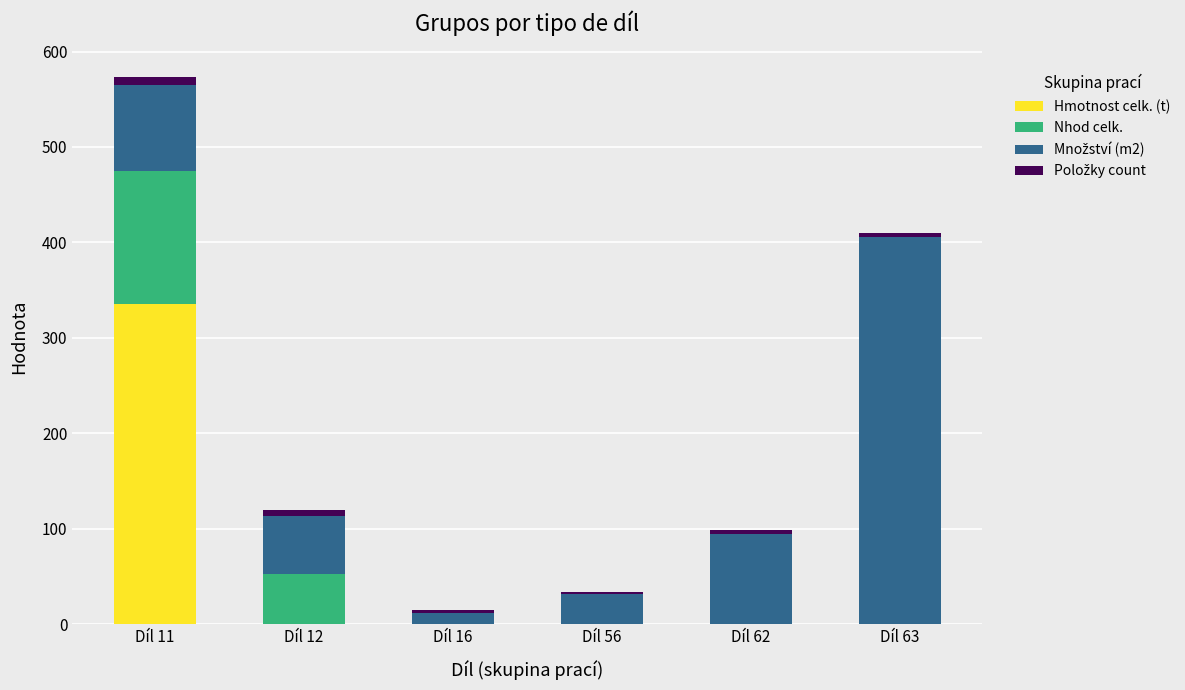

Which category has the highest value in the Hmotnost celk. (t) series?

Díl 11